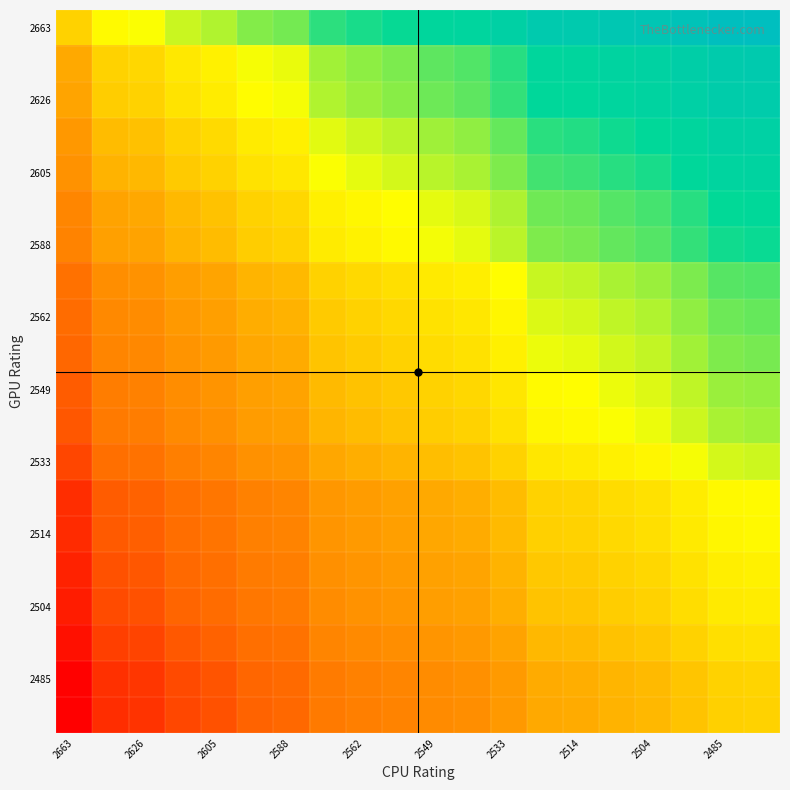

What is the greatest value displayed?

1.0